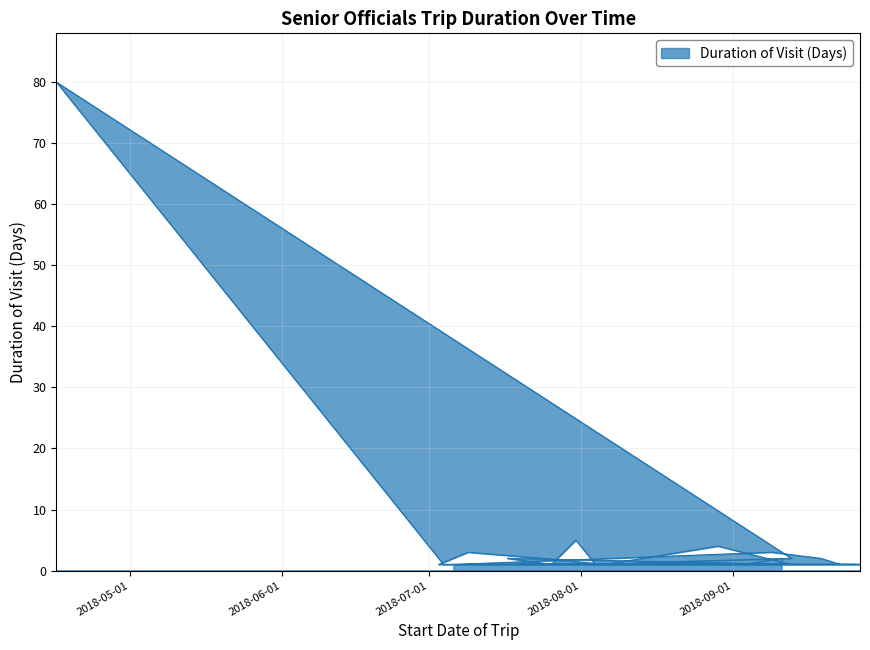

The value at 2018-08-30 is 1. True or false?

False